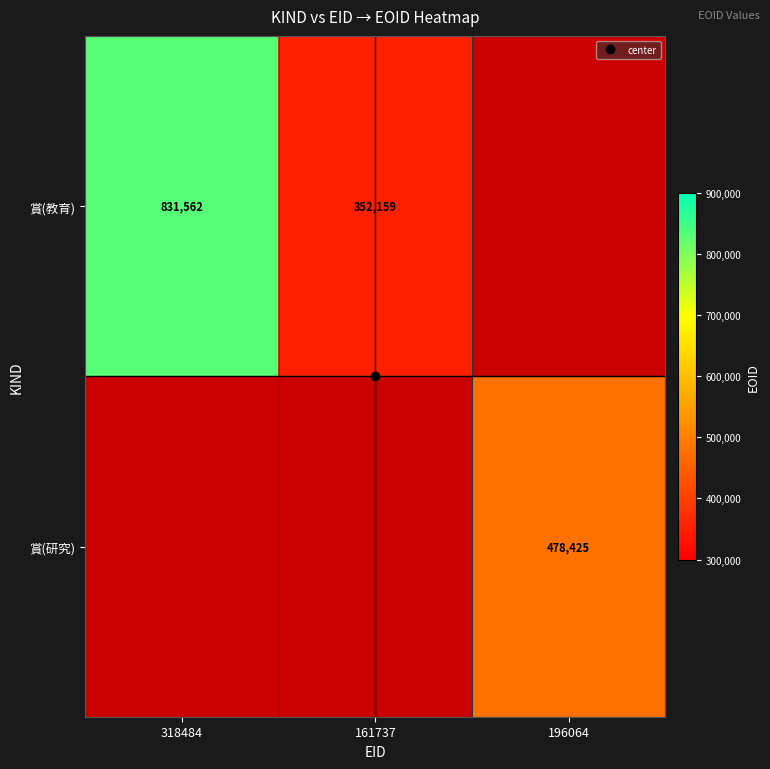

At how many categories does at least one series exceed 603094?

1